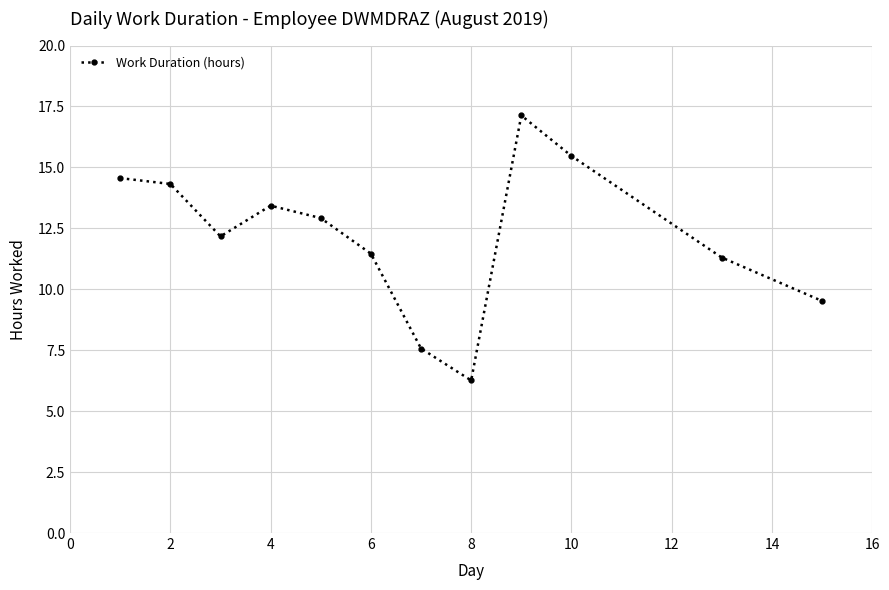

Reading left to right, extract all data points from this chart.

14.6	14.3	12.2	13.4	12.9	11.5	7.6	6.3	17.1	15.5	11.3	9.5